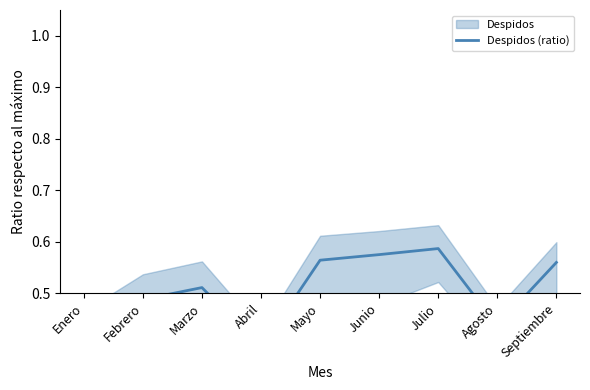

What is the greatest value displayed?

0.6